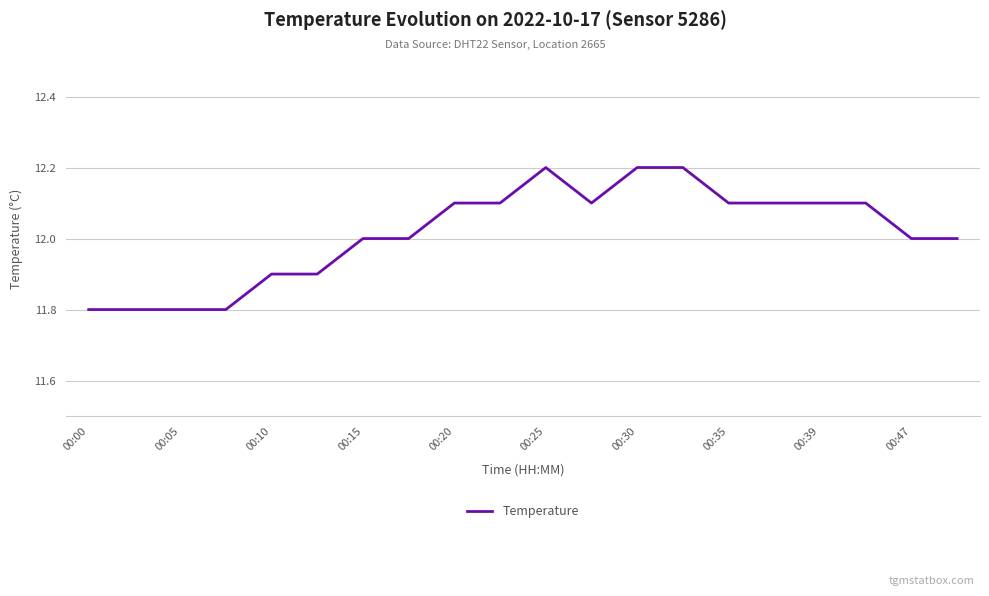

What is the maximum value shown in the chart?

12.2